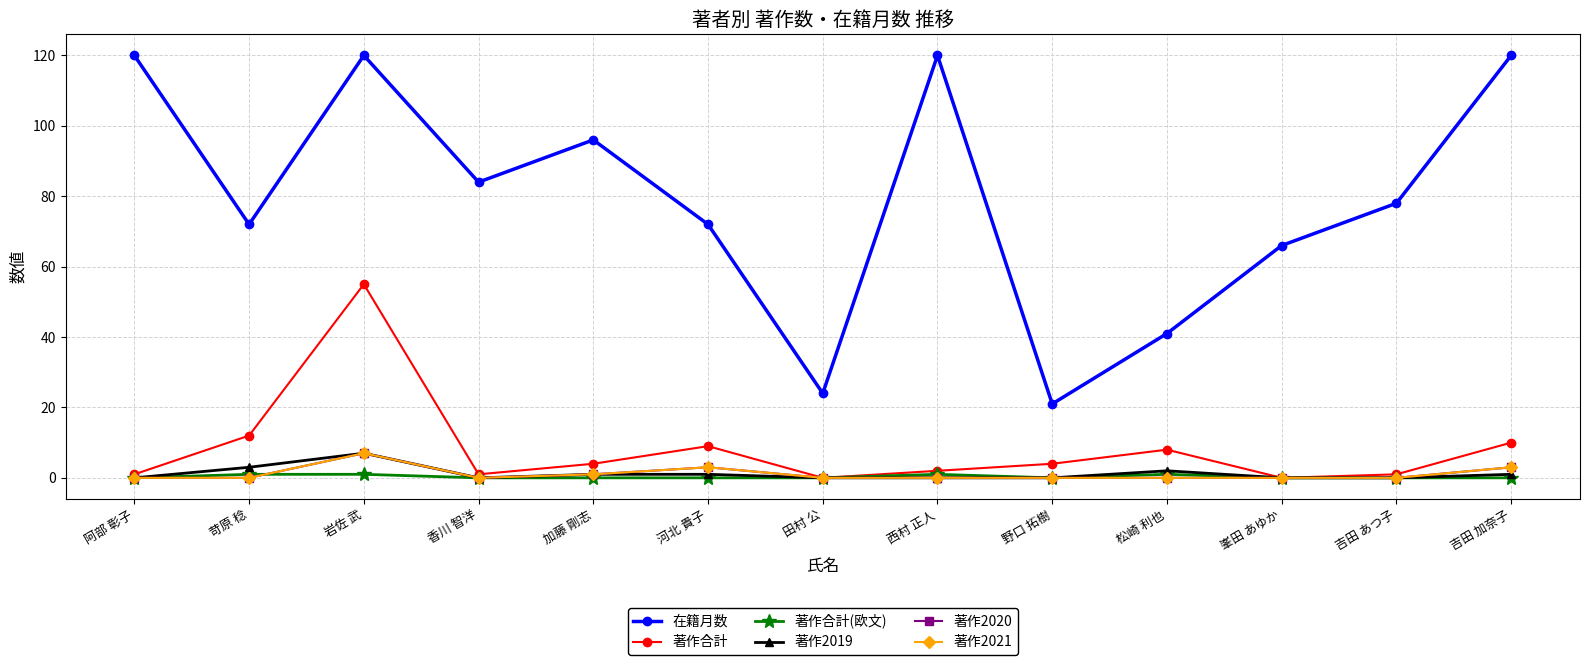

What is the total value across all series at 峯田 あゆか?

66